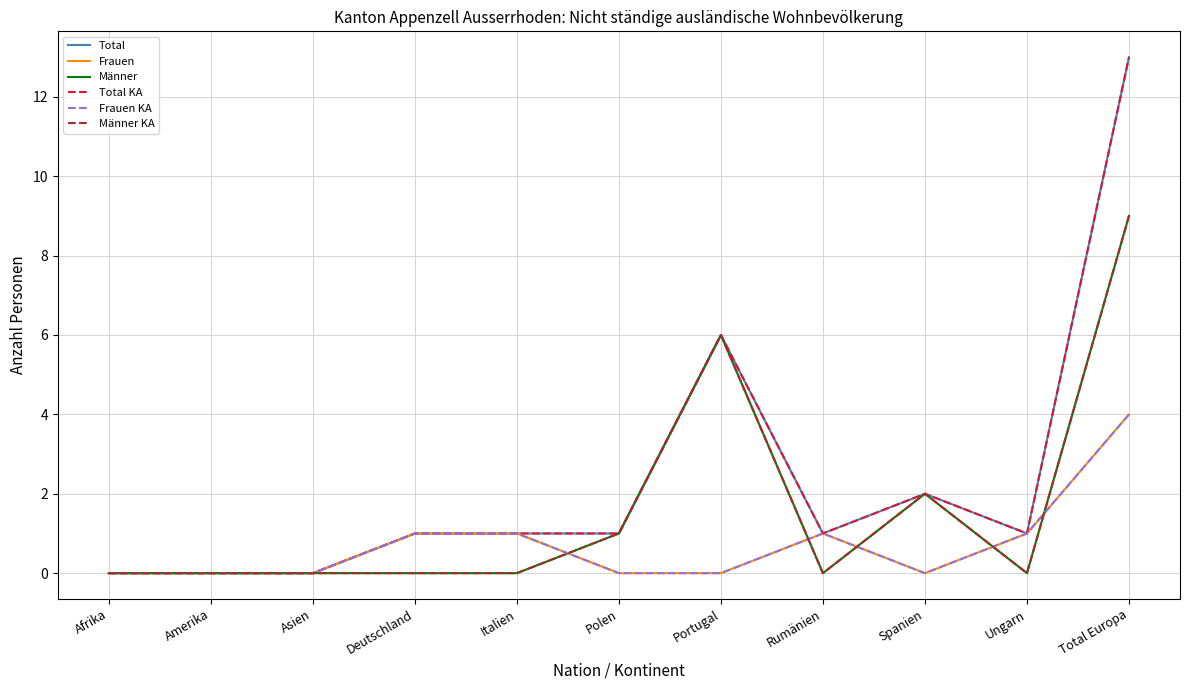

What is the label of the 1st point from the right?

Total Europa